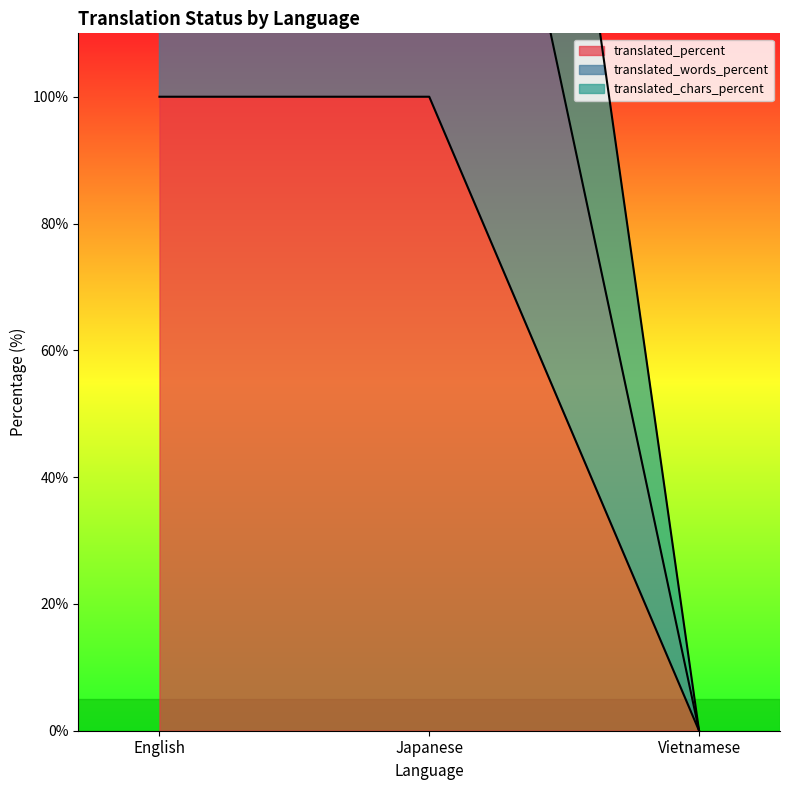

Which series has the widest spread of values?

translated